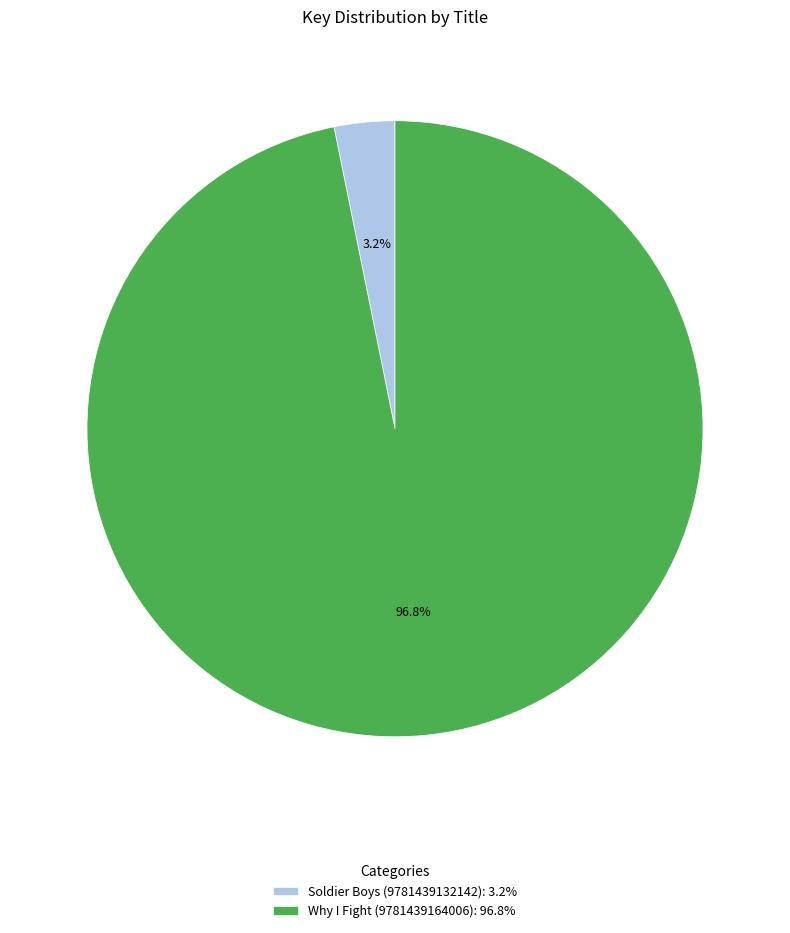

Between Why I Fight (9781439164006): 96.8% and Soldier Boys (9781439132142): 3.2%, which is larger?

Why I Fight (9781439164006): 96.8%